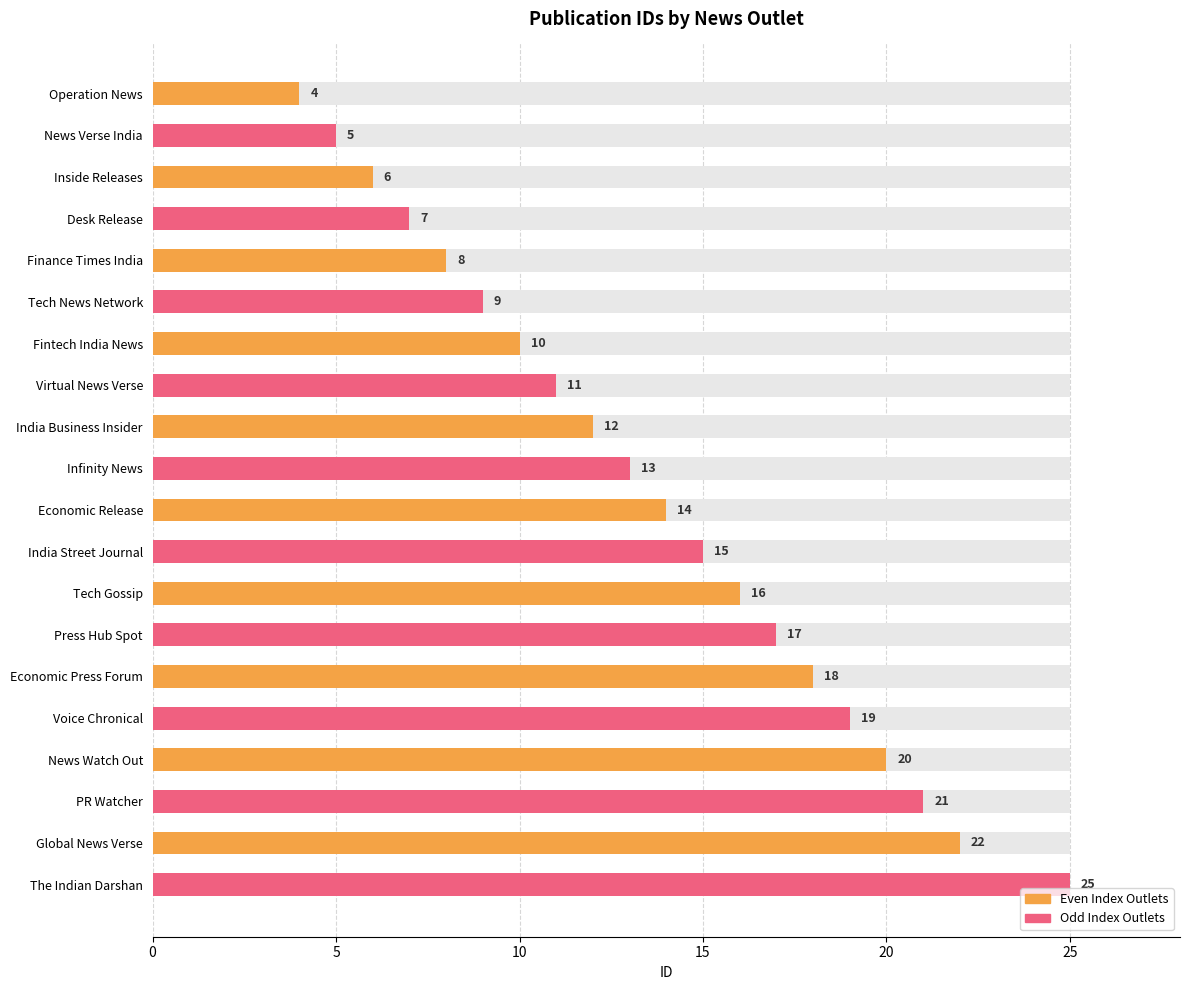

What is the label of the 19th bar from the right?

News Verse India